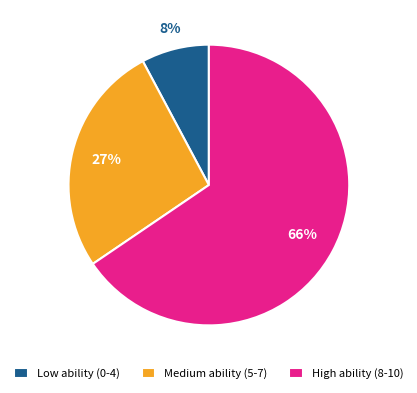

Count the number of slices in the pie.

3